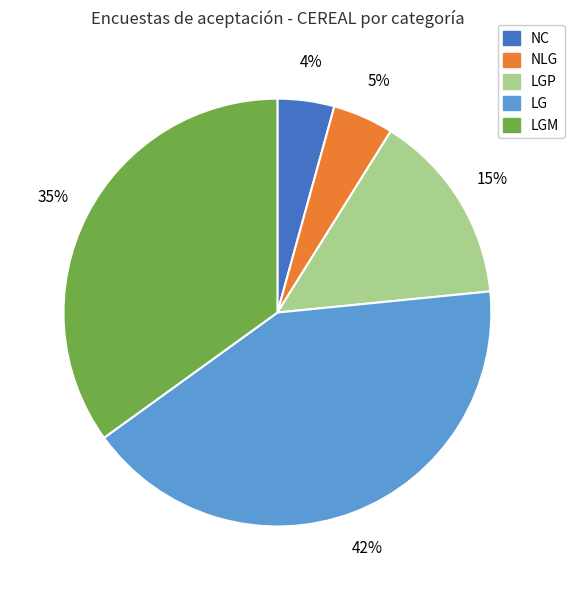

Is there any slice that represents more than half of the pie?

No